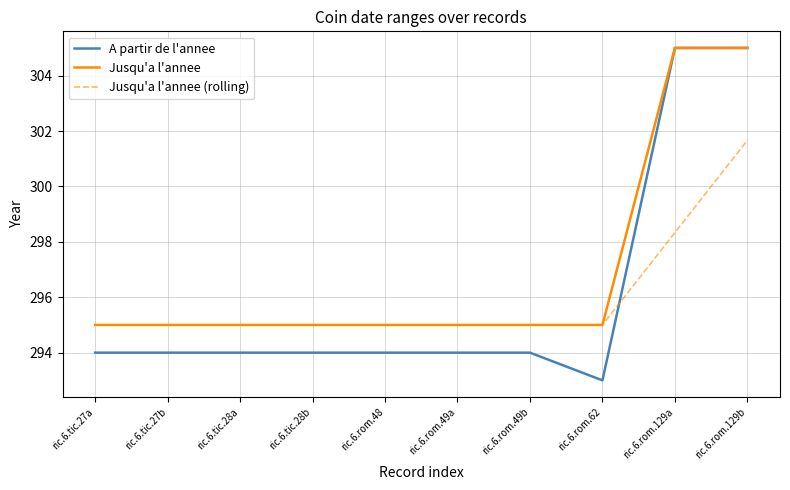

What position from the right is ric.6.rom.62?

3